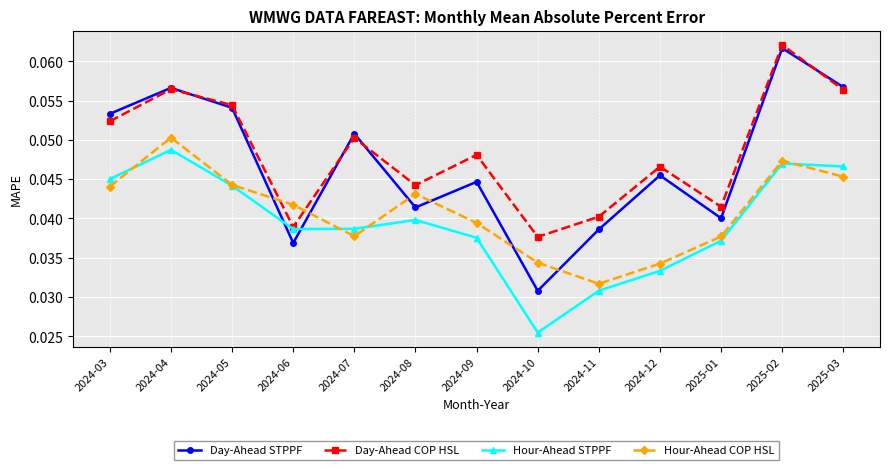

How many lines are shown in the chart?

4